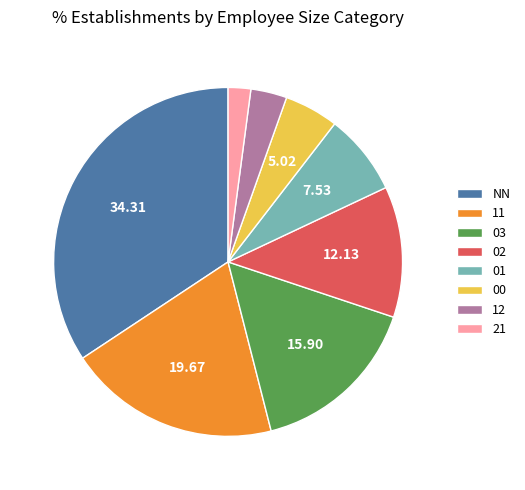

What is the largest slice in the pie chart?

NN